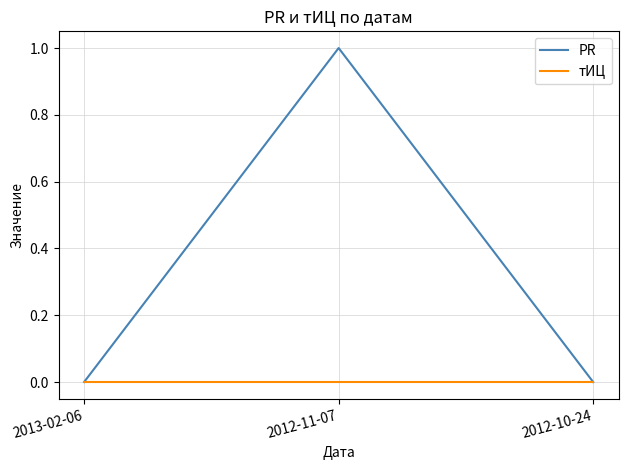

What position from the right is 2012-10-24?

1